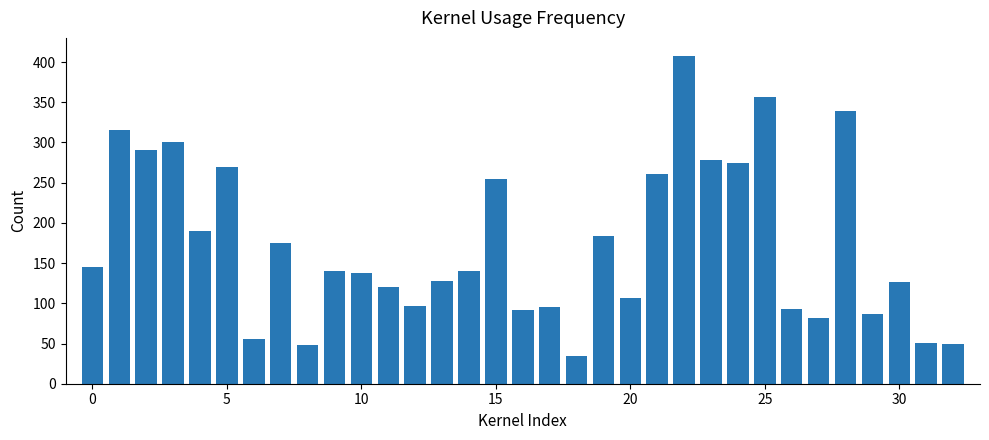

What is the maximum value shown in the chart?

408